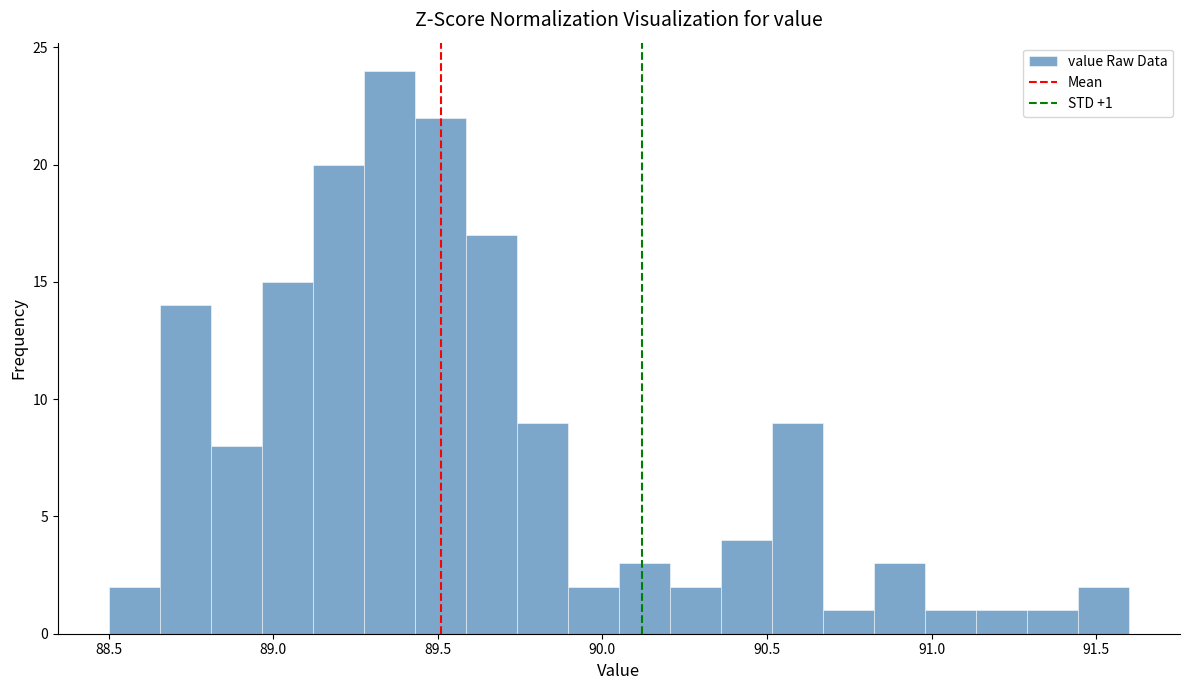

Read against the x-axis, roughly where is the centre of the tallest bar?

89.35